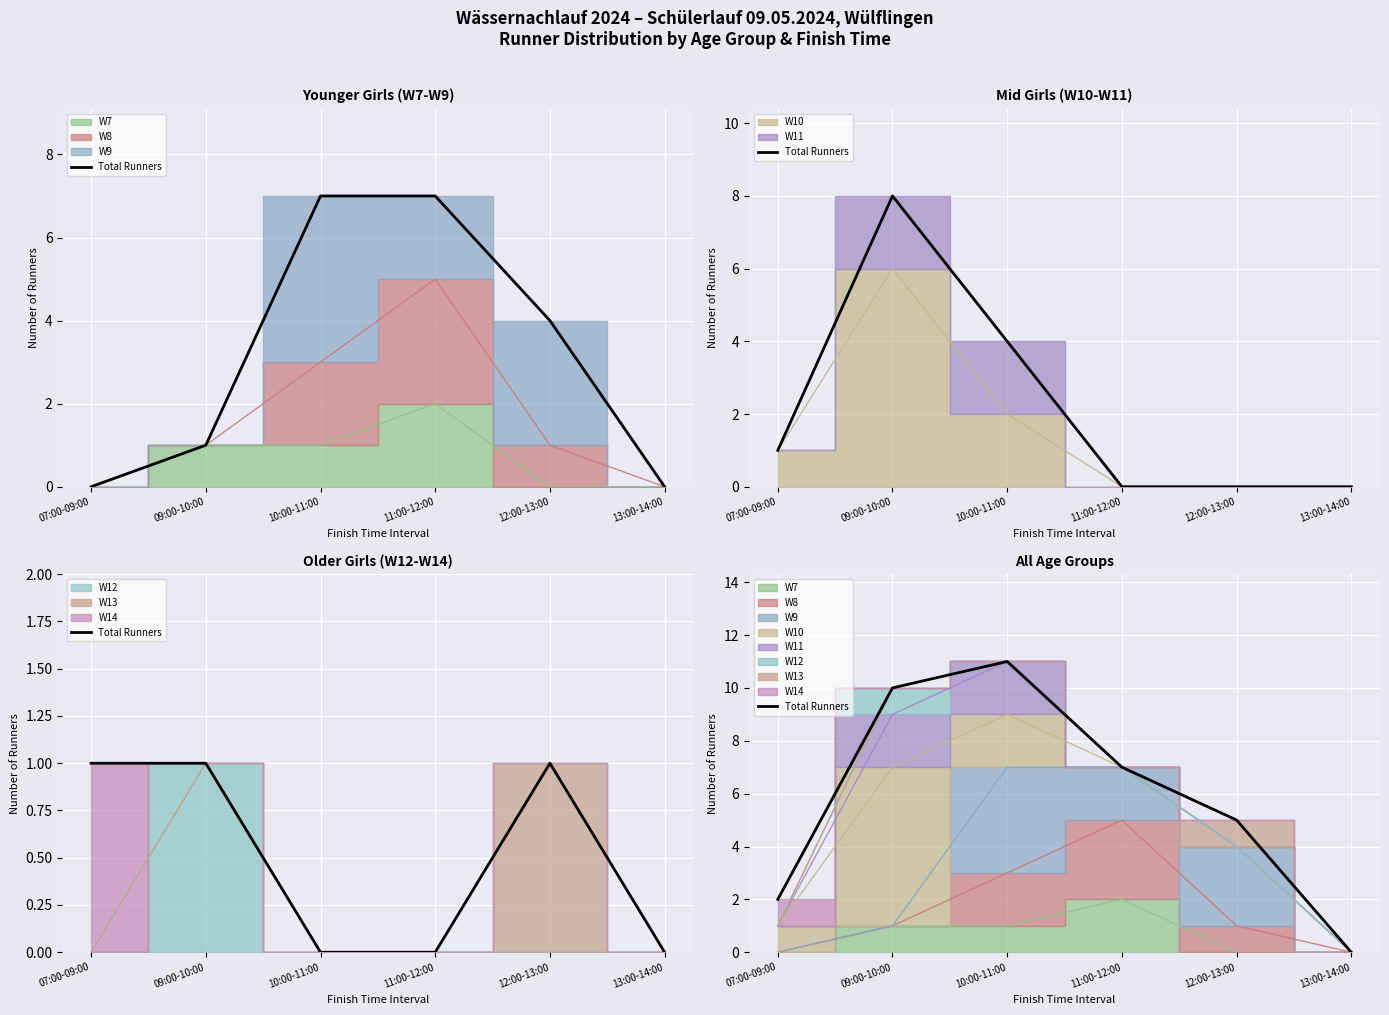

What is the average value?

6